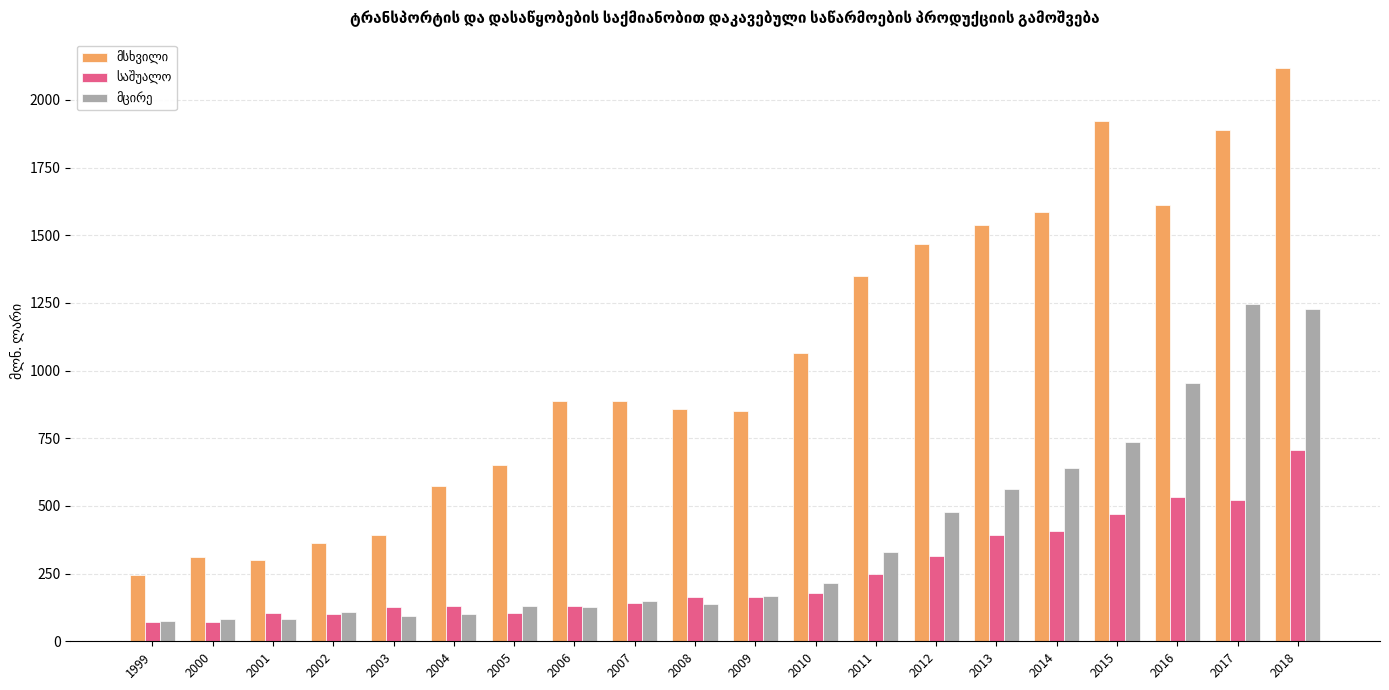

At how many categories does at least one series exceed 1762?

3